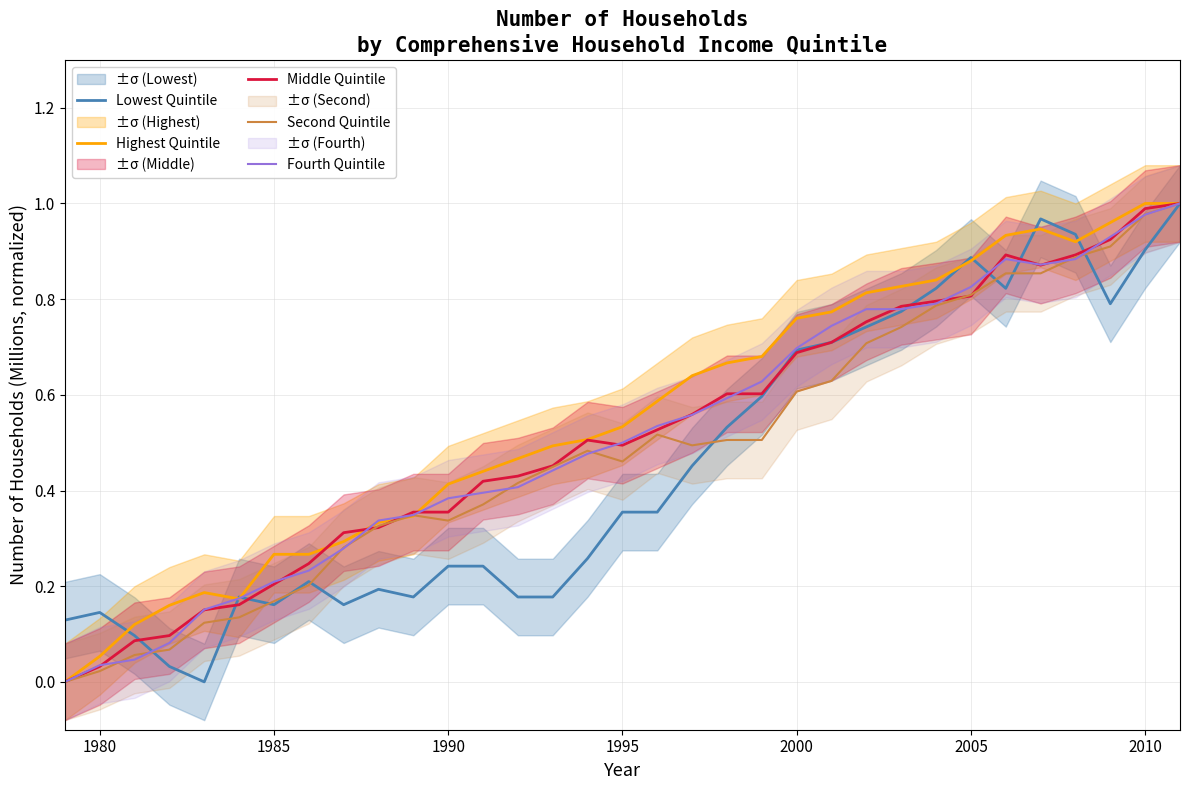

What is the difference between the second highest and minimum values in the Highest Quintile series?

1.0